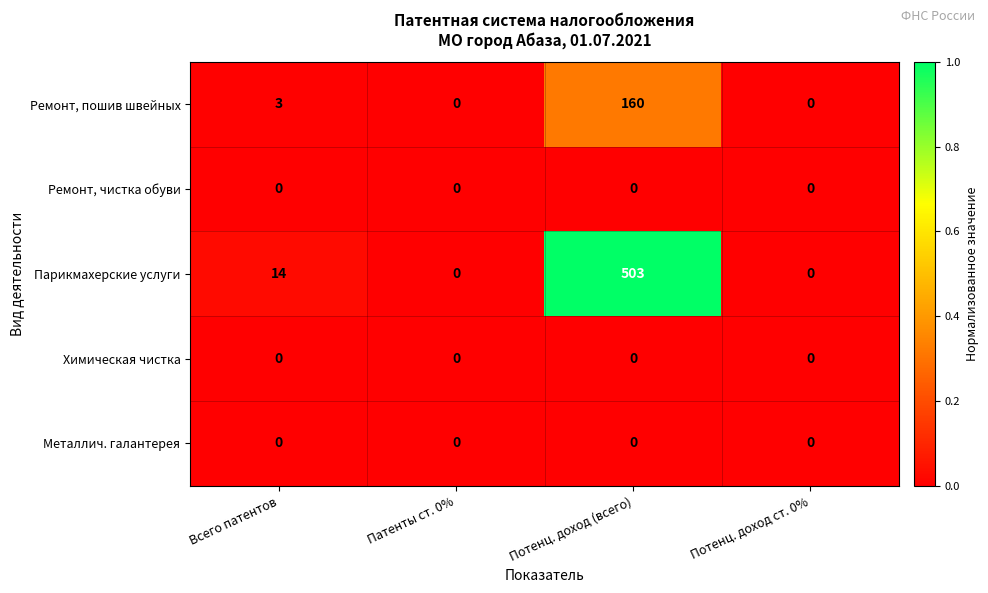

What is the difference between the Парикмахерские услуги values at Потенц. доход ст. 0% and Всего патентов?

14